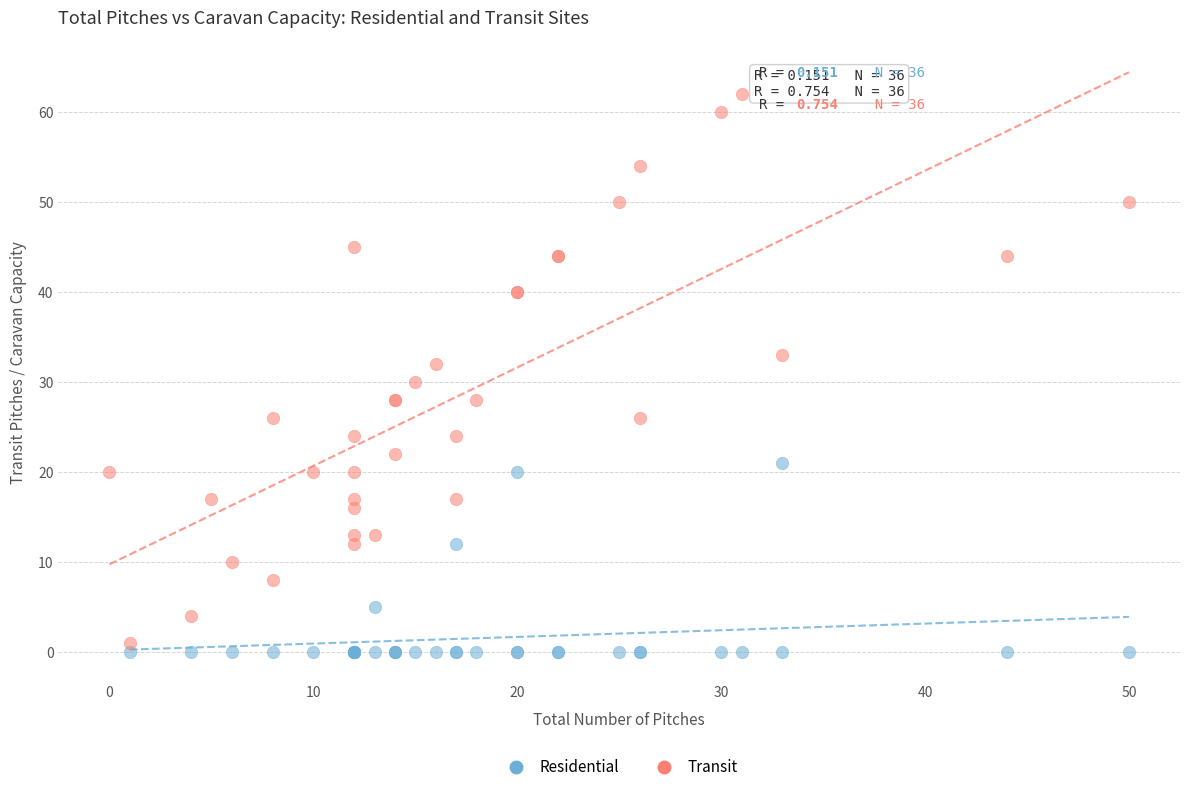

Which series has the largest Y range (max minus min)?

Transit